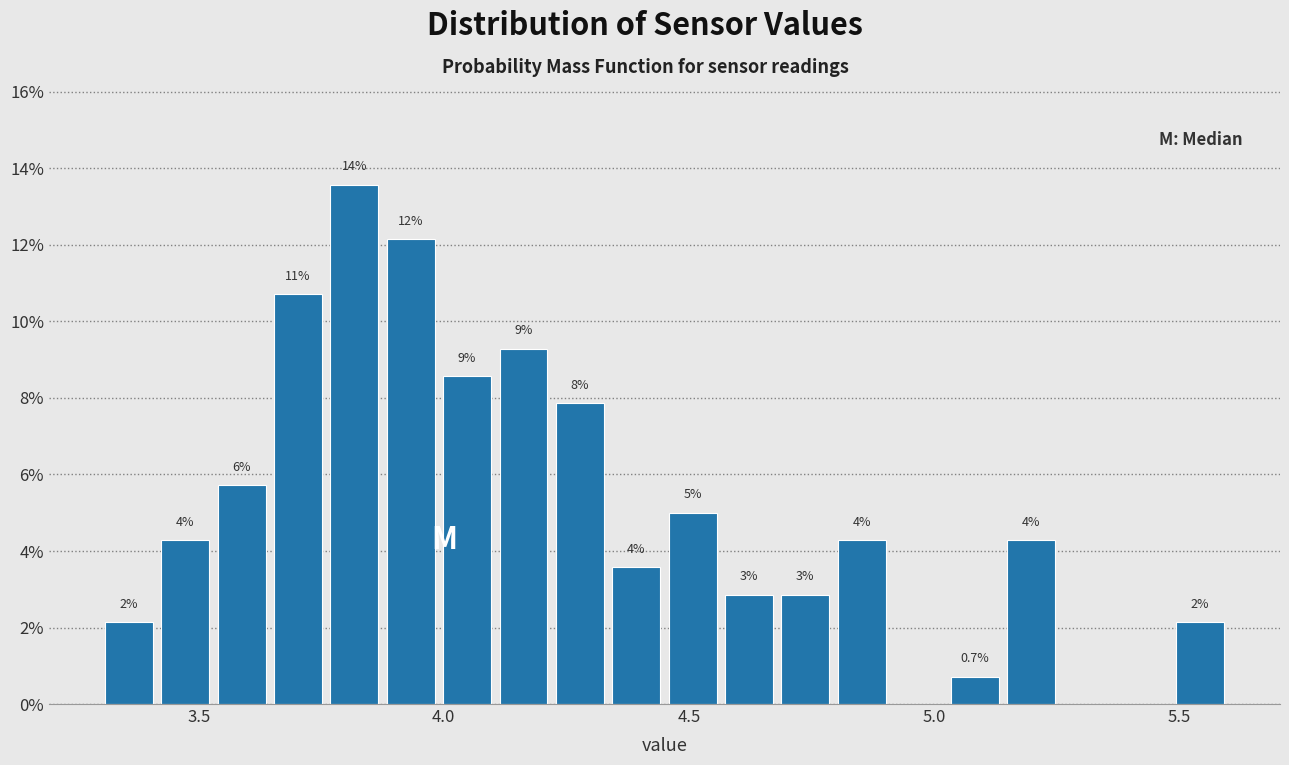

Around what value on the x-axis is the tallest bar? Give the approximate position of its centre, as read against the axis.

3.80